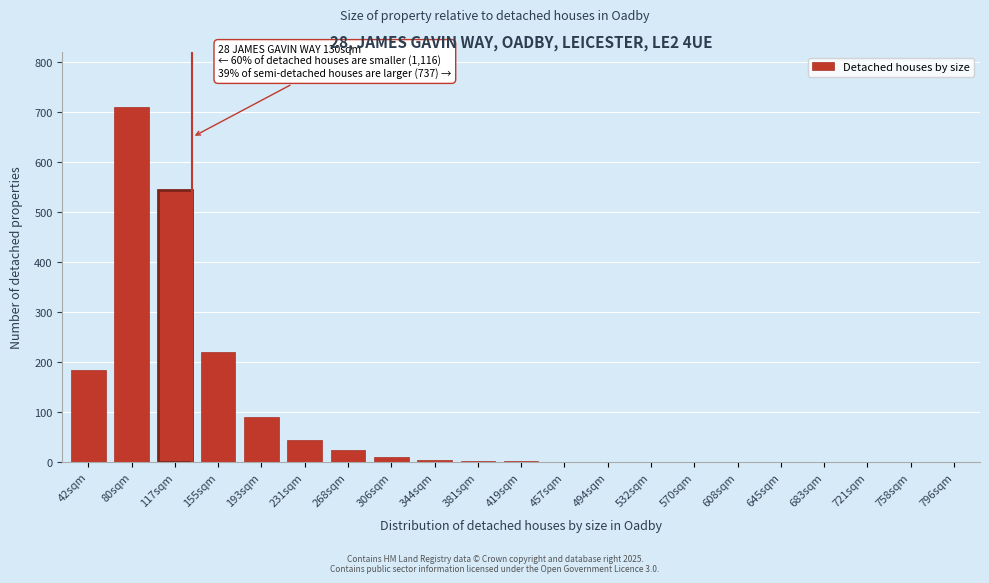

Which label corresponds to the largest value in the chart?

80sqm